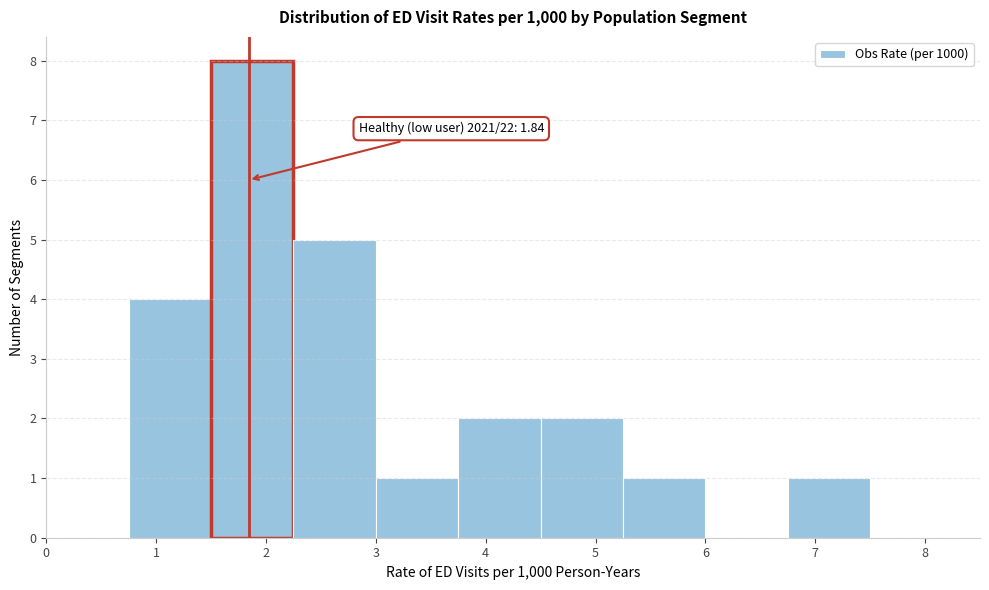

Which range on the x-axis has the tallest bar?

1.50 to 2.25